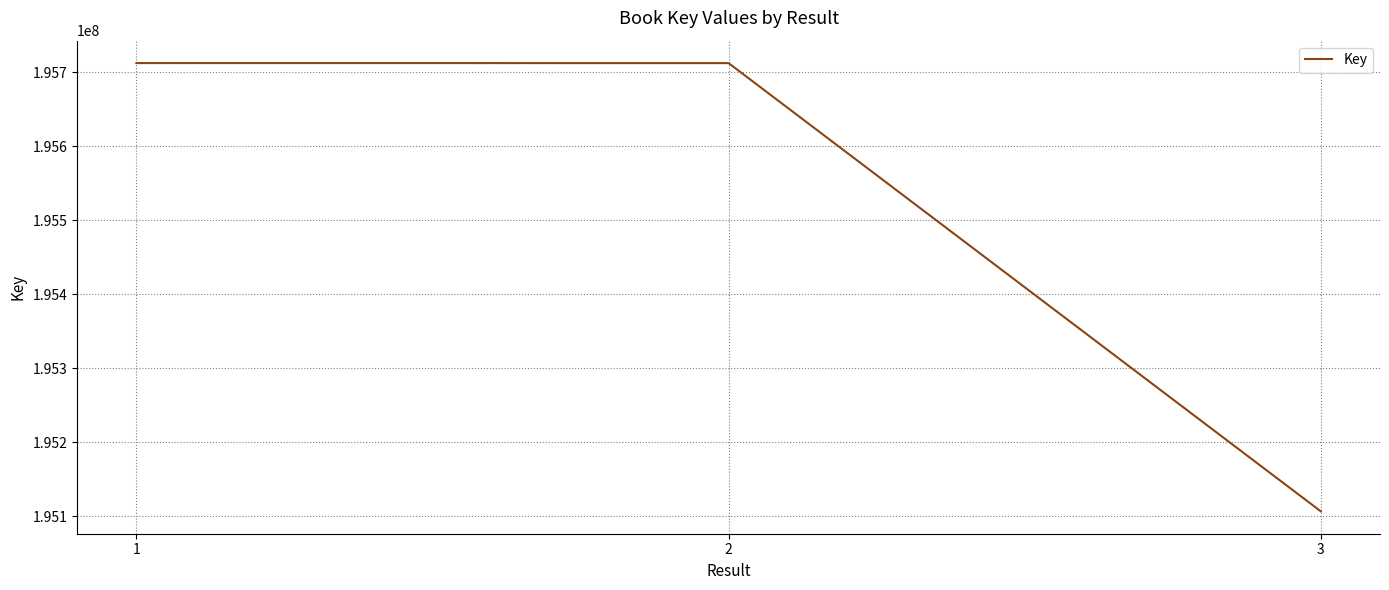

What is the approximate value at 3, to the nearest 10?

195106650